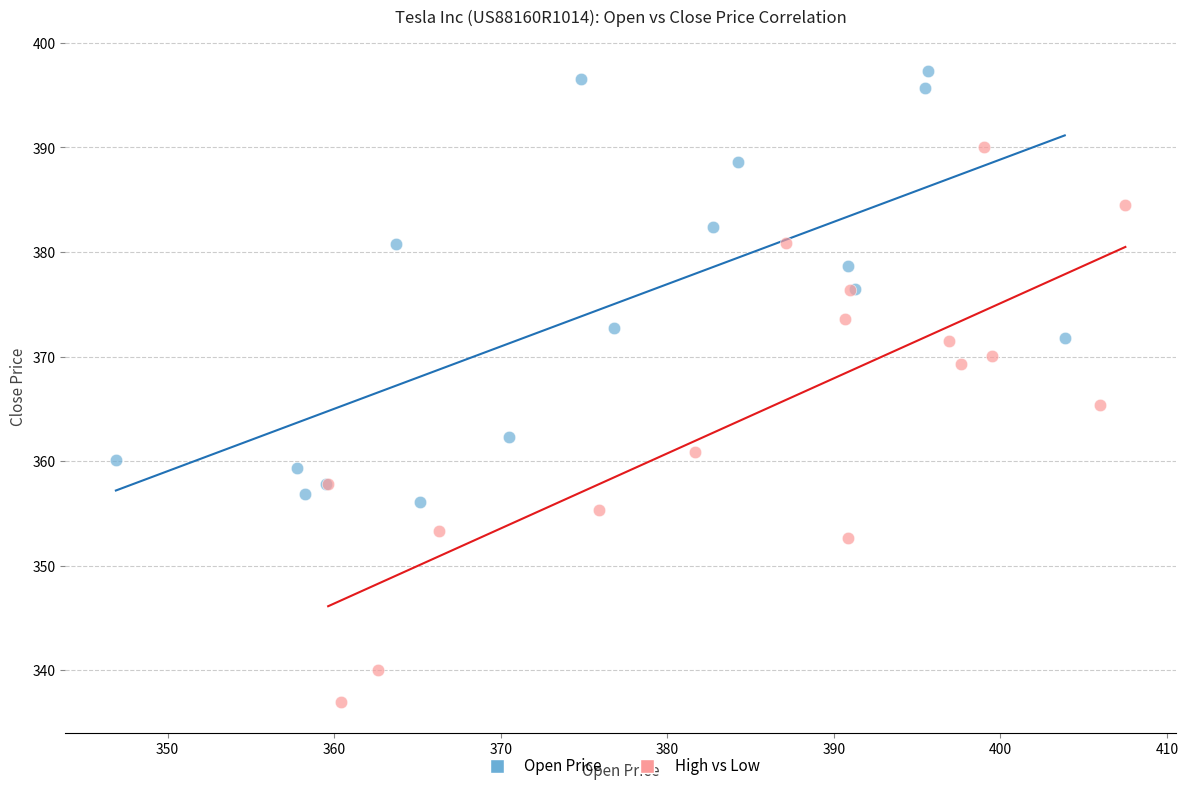

Which series has the widest spread of Y values?

High vs Low